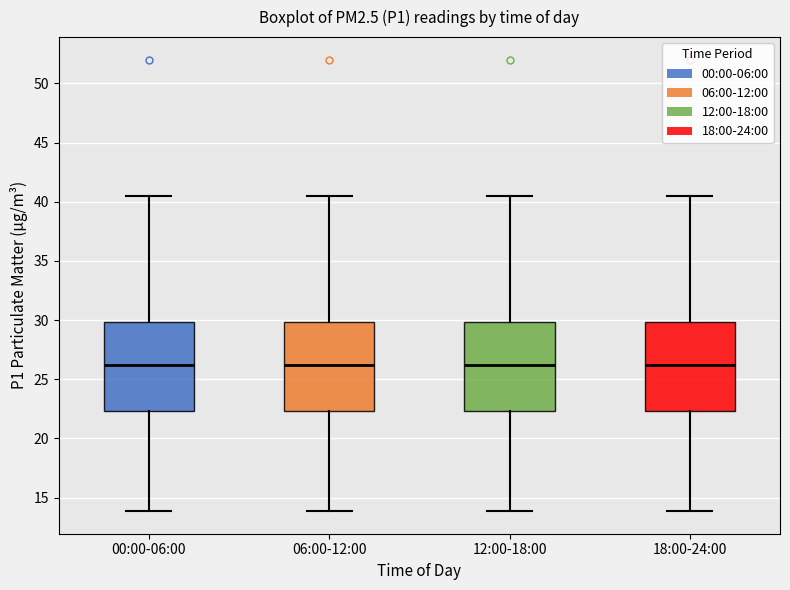

Where is the lower edge of the box for 18:00-24:00 on the y-axis? The values are not printed on the chart, so give them approximately, as read against the axis.

22.5